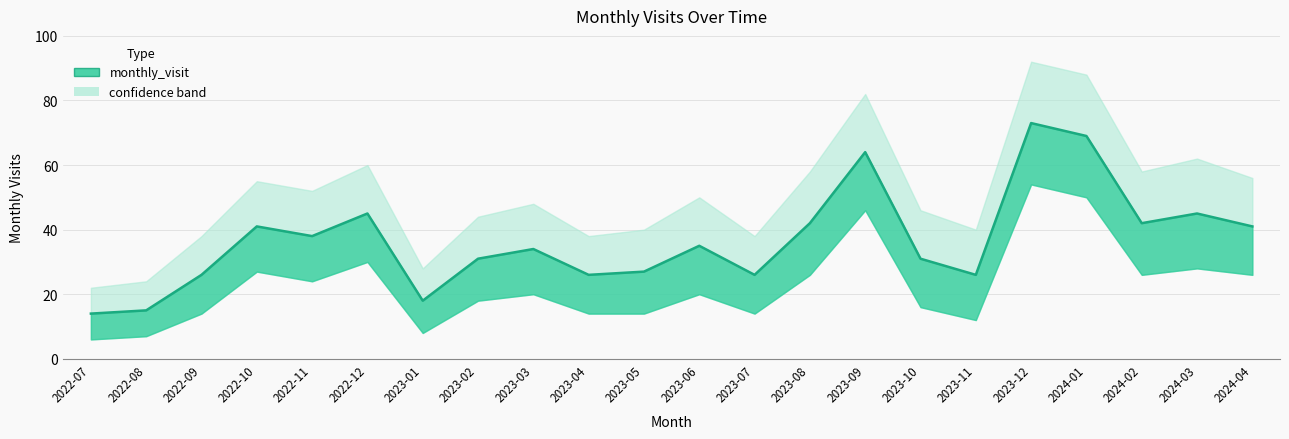

Reading left to right, what are all the values shown in this chart?

14	15	26	41	38	45	18	31	34	26	27	35	26	42	64	31	26	73	69	42	45	41